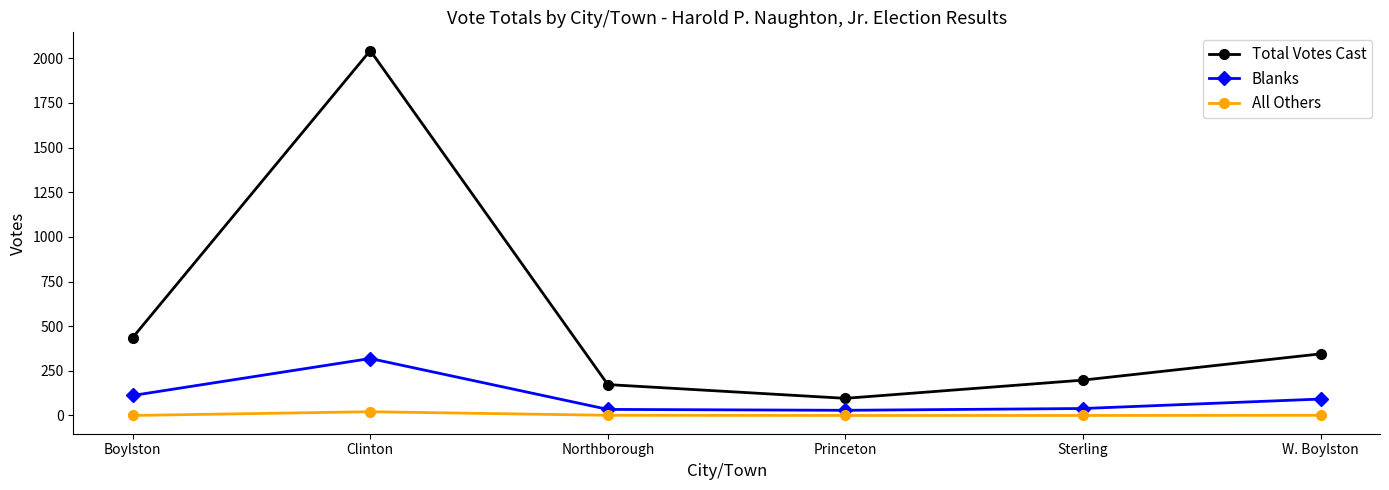

True or false: All Others and Total Votes Cast intersect in this chart.

False